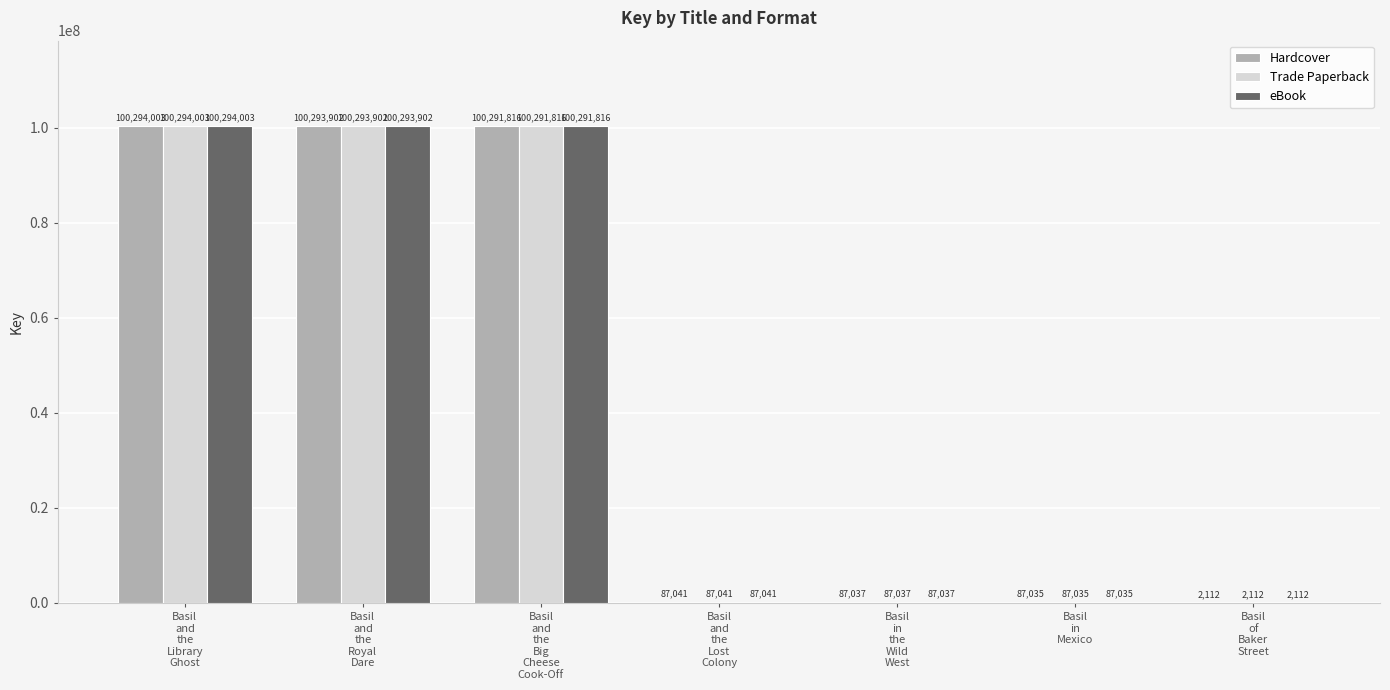

What is the sum of all eBook values?

301142946